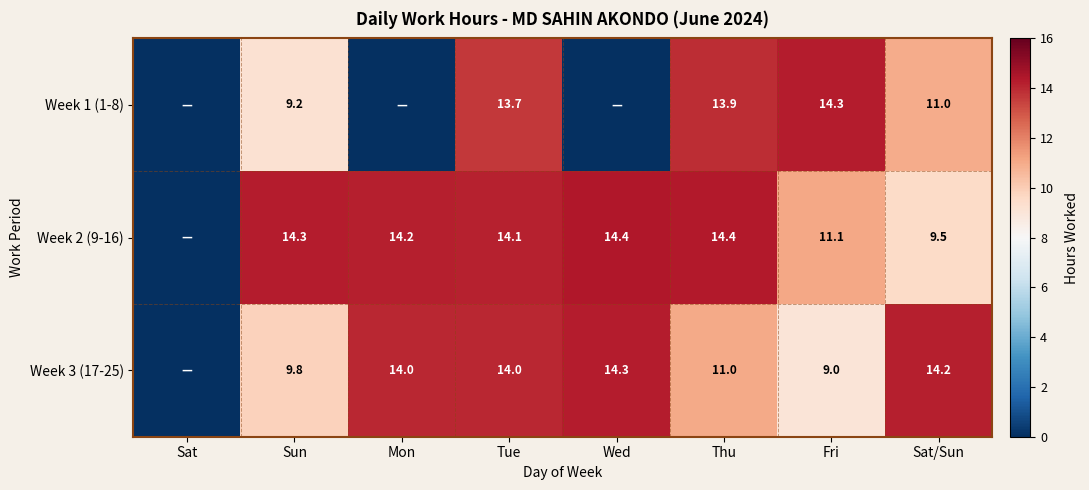

The value of Week 1 (1-8) at Thu is 20.7. True or false?

False